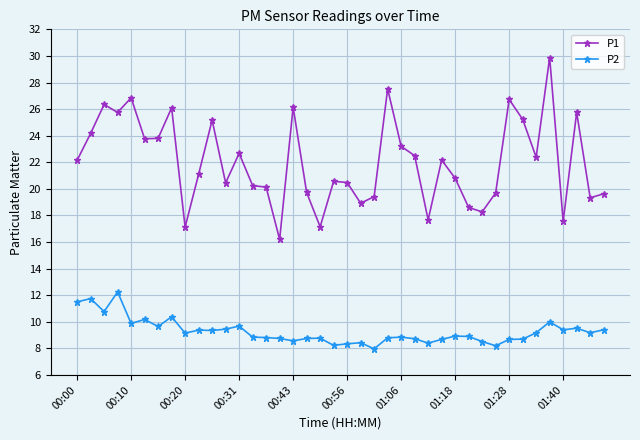

What are all the series names shown in the legend?

P1, P2